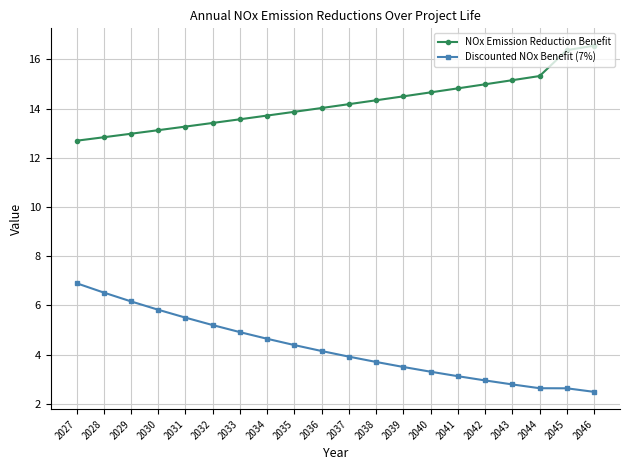

Is this an area chart (filled region under the line)?

No